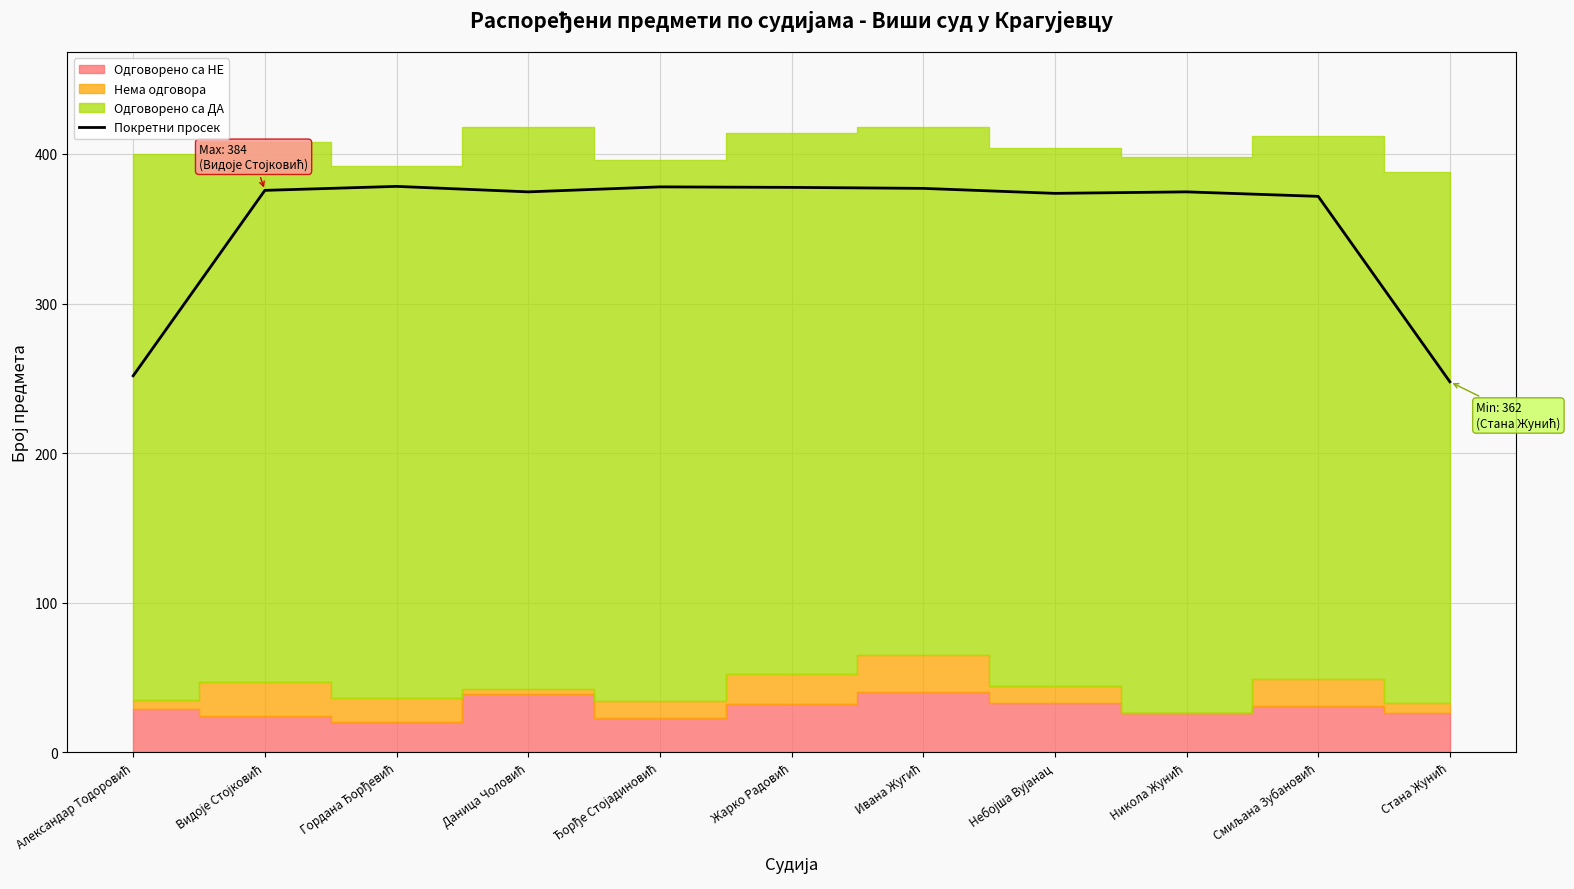

What is the smallest value displayed?

247.7